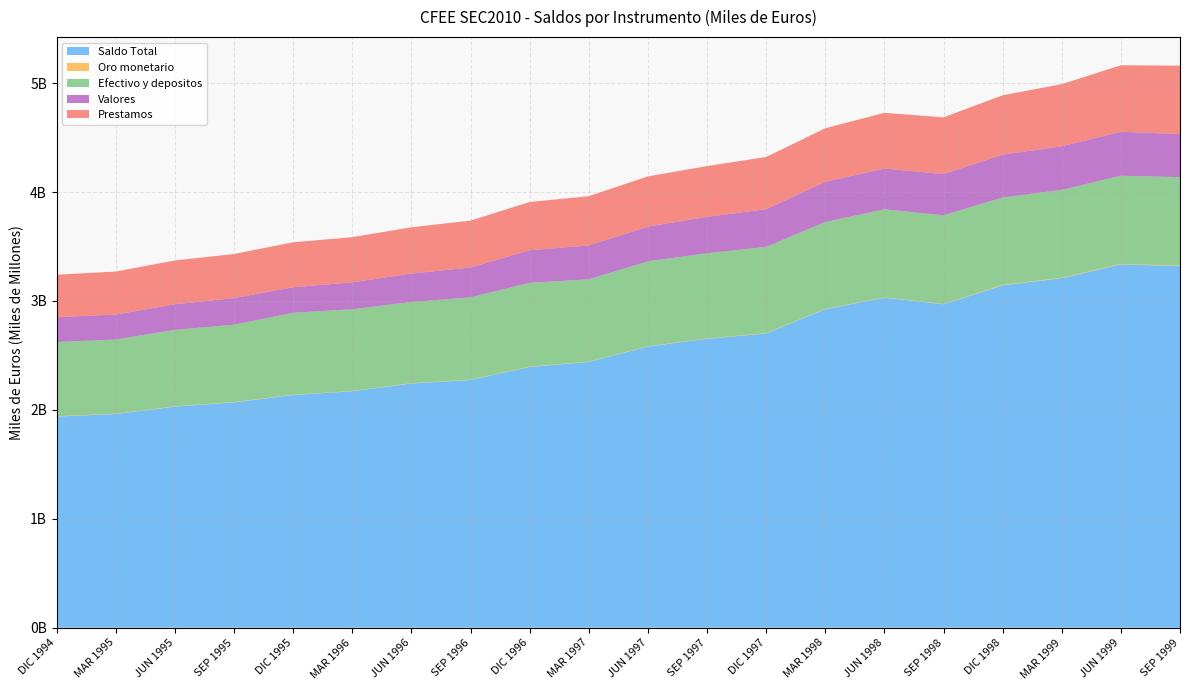

Reading left to right, what are all the values shown in this chart?

Saldo Total: DIC 1994=1938768453	MAR 1995=1961955266	JUN 1995=2030126405	SEP 1995=2068883712	DIC 1995=2136725970	MAR 1996=2171135529	JUN 1996=2242281841	SEP 1996=2274361512	DIC 1996=2394192593	MAR 1997=2440644564	JUN 1997=2581711143	SEP 1997=2652396082	DIC 1997=2701505072	MAR 1998=2923910664	JUN 1998=3030210520	SEP 1998=2969812031	DIC 1998=3143381045	MAR 1999=3208737955	JUN 1999=3336010684	SEP 1999=3319140344
Oro monetario: DIC 1994=2736009	MAR 1995=2829110	JUN 1995=2837295	SEP 1995=2848237	DIC 1995=2836928	MAR 1996=2849992	JUN 1996=2858342	SEP 1996=2867720	DIC 1996=2892040	MAR 1997=2902604	JUN 1997=2912973	SEP 1997=2925956	DIC 1997=2919972	MAR 1998=2936422	JUN 1998=2951444	SEP 1998=2671636	DIC 1998=5305313	MAR 1999=4591787	JUN 1999=4466146	SEP 1999=5030639
Efectivo y depositos: DIC 1994=681192893	MAR 1995=681175228	JUN 1995=701831046	SEP 1995=710080368	DIC 1995=751687700	MAR 1996=750132539	JUN 1996=745024835	SEP 1996=755900025	DIC 1996=769630574	MAR 1997=755131627	JUN 1997=779666284	SEP 1997=782704359	DIC 1997=792282424	MAR 1998=797649845	JUN 1998=808367072	SEP 1998=814129808	DIC 1998=800890851	MAR 1999=806795823	JUN 1999=809280148	SEP 1999=812560695
Valores: DIC 1994=228421509	MAR 1995=229538630	JUN 1995=235058714	SEP 1995=244843905	DIC 1995=234873235	MAR 1996=247025283	JUN 1996=261828010	SEP 1996=274042325	DIC 1996=299351870	MAR 1997=311099653	JUN 1997=318319839	SEP 1997=333940182	DIC 1997=345890229	MAR 1998=369688228	JUN 1998=374417201	SEP 1998=378633169	DIC 1998=394229110	MAR 1999=399996743	JUN 1999=404314170	SEP 1999=395120445
Prestamos: DIC 1994=389784386	MAR 1995=394923205	JUN 1995=402065958	SEP 1995=404609711	DIC 1995=412652180	MAR 1996=414866488	JUN 1996=424580560	SEP 1996=430986993	DIC 1996=442650603	MAR 1997=452573871	JUN 1997=461401807	SEP 1997=466486312	DIC 1997=479562270	MAR 1998=491939186	JUN 1998=511623176	SEP 1998=520846058	DIC 1998=544784643	MAR 1999=570597792	JUN 1999=610456353	SEP 1999=628616517